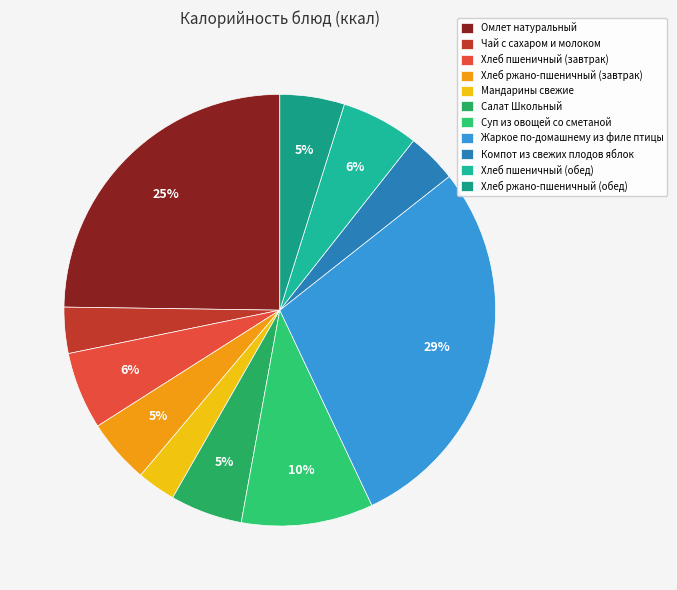

True or false: Салат Школьный accounts for 14% of the total.

False